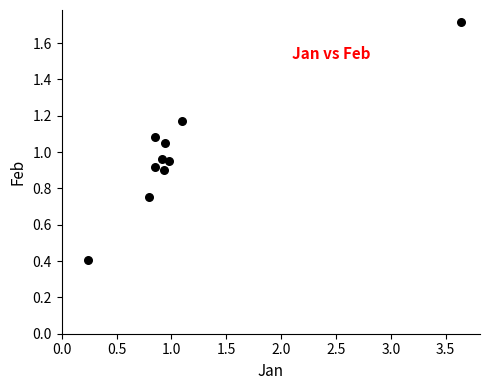

What is the range of Y values (max minus min)?

1.3